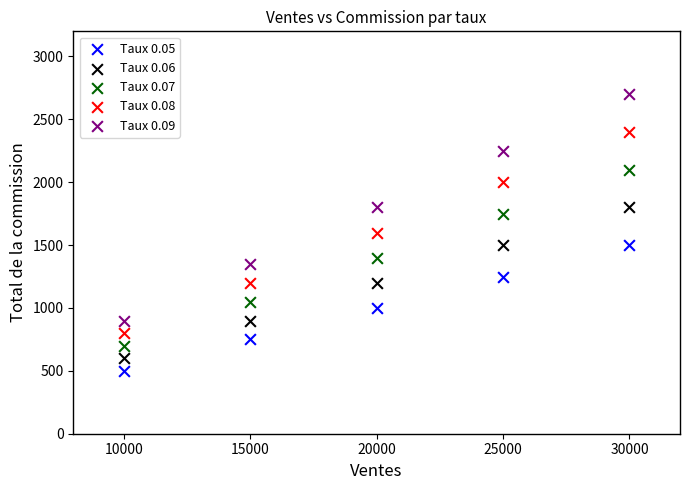

Which series has the widest spread of Y values?

Taux 0.09